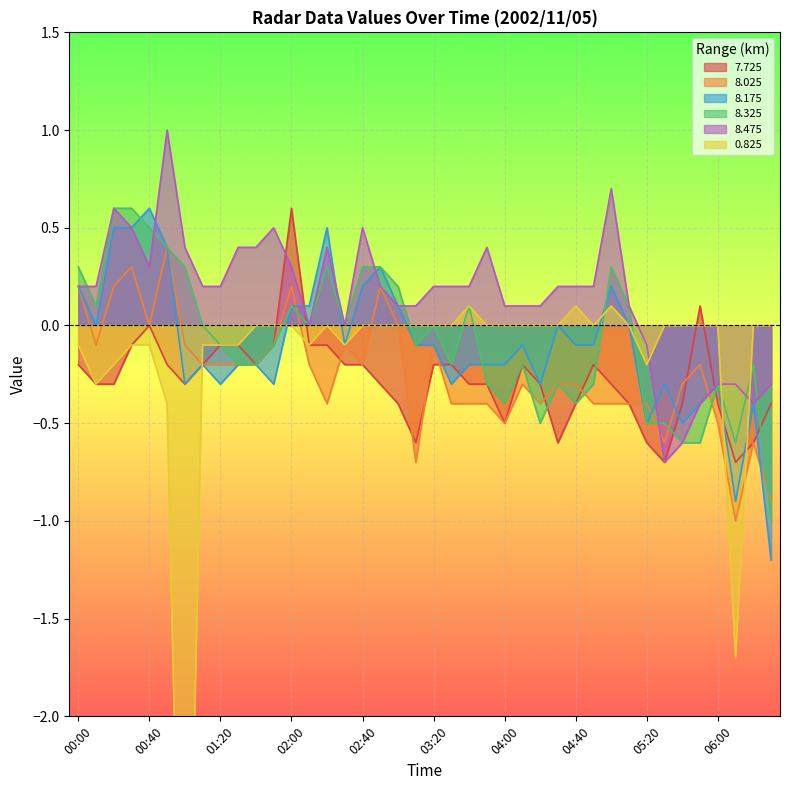

How many intersections are there between 8.025 and 8.475?

2